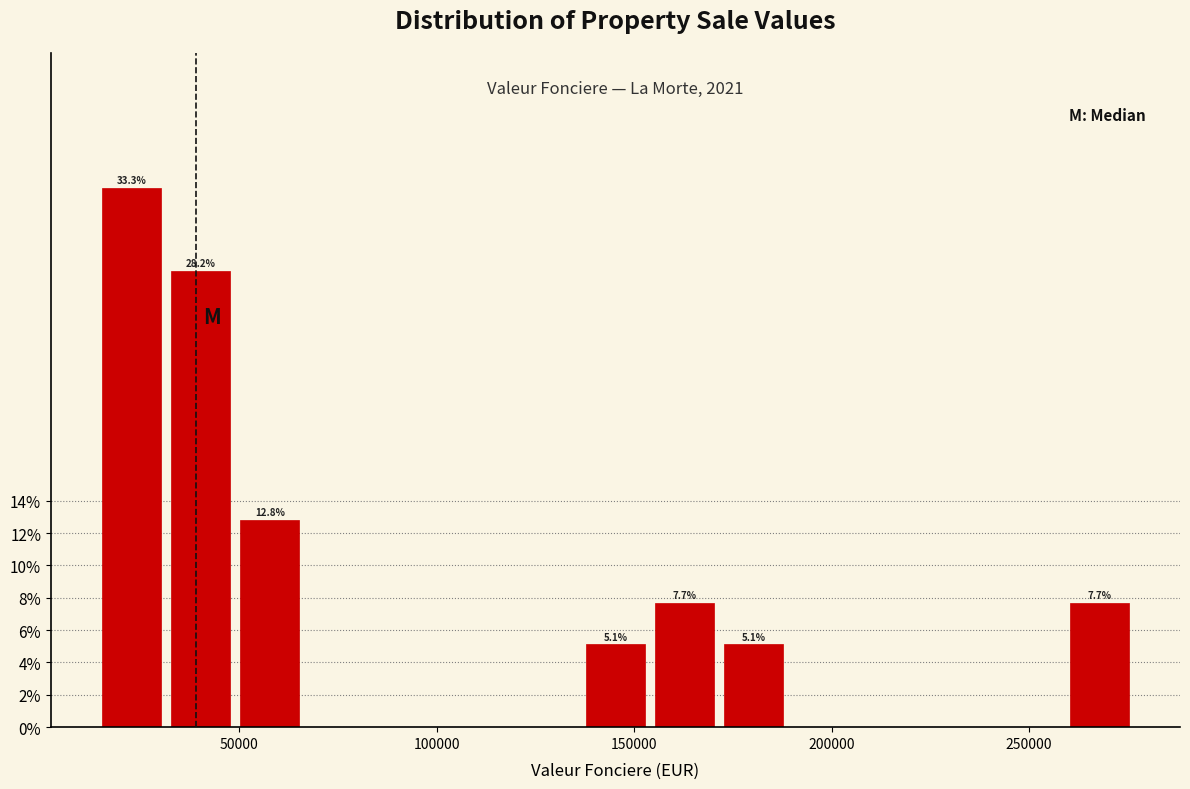

Read against the x-axis, roughly where is the centre of the tallest bar?

25000